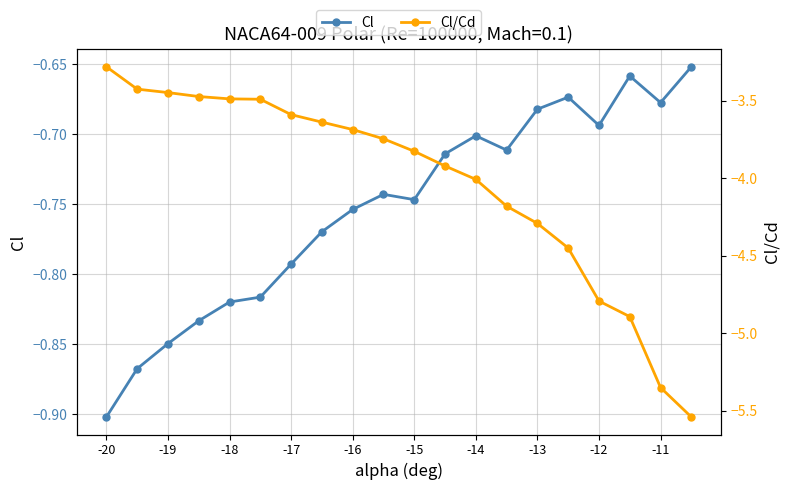

What is the value of the Cl/Cd point at the 13th from the left?

-4.0